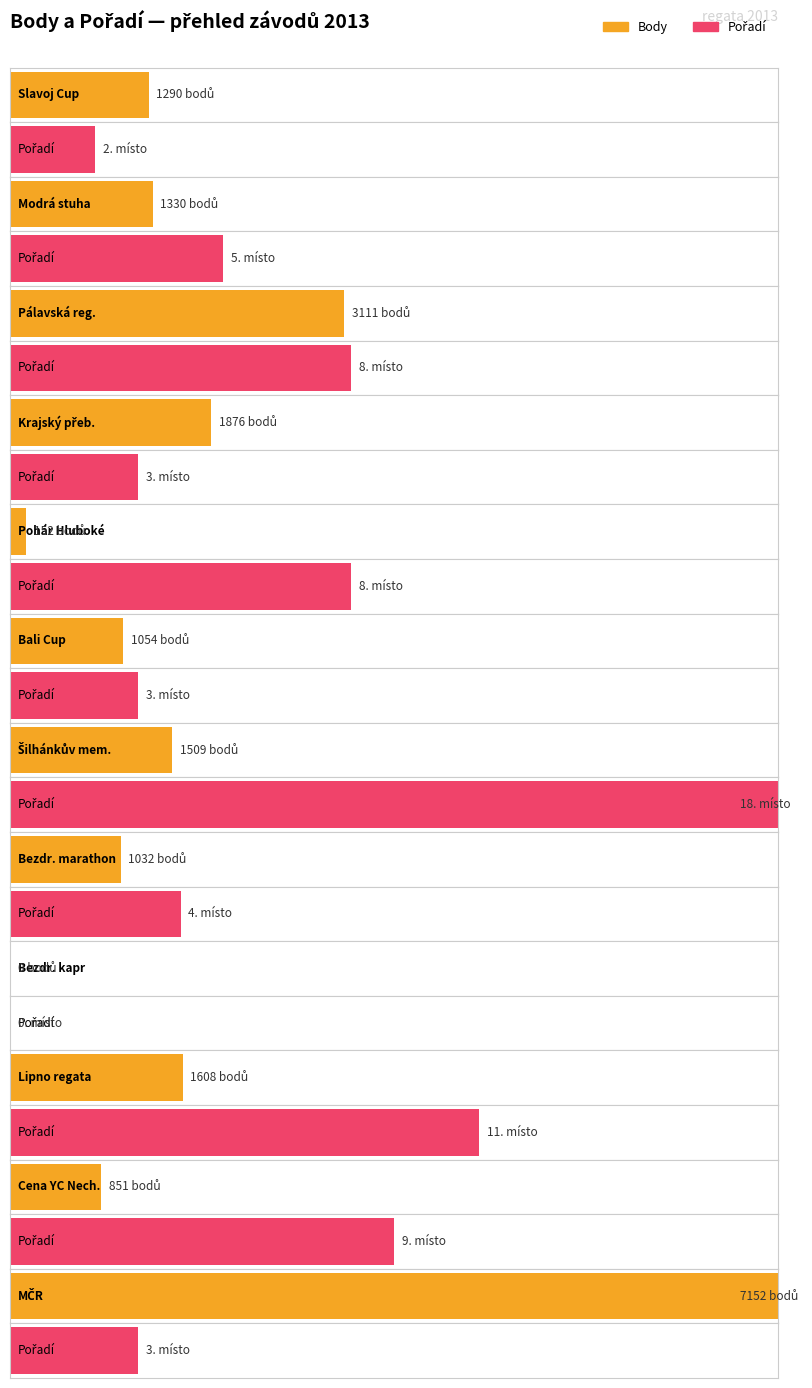

The Pořadí series shows 6 at Bezdrev. True or false?

False